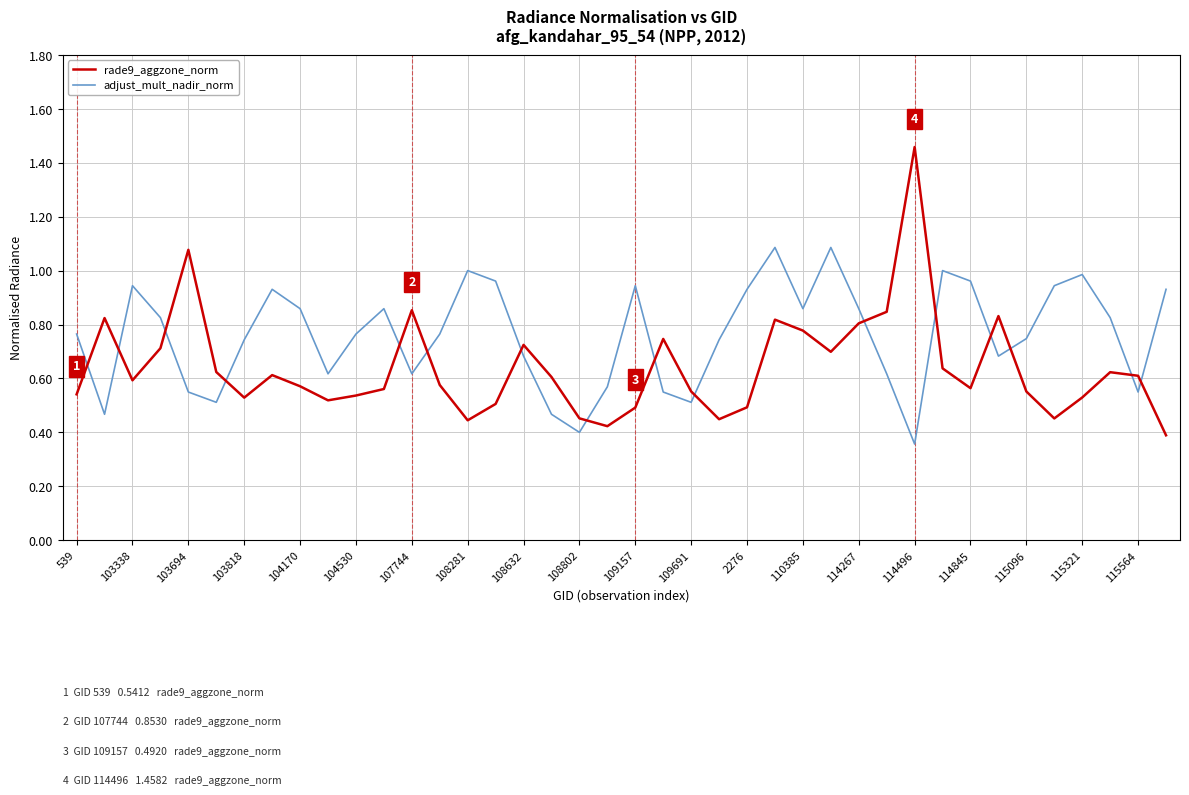

True or false: rade9_aggzone_norm and adjust_mult_nadir_norm intersect in this chart.

True